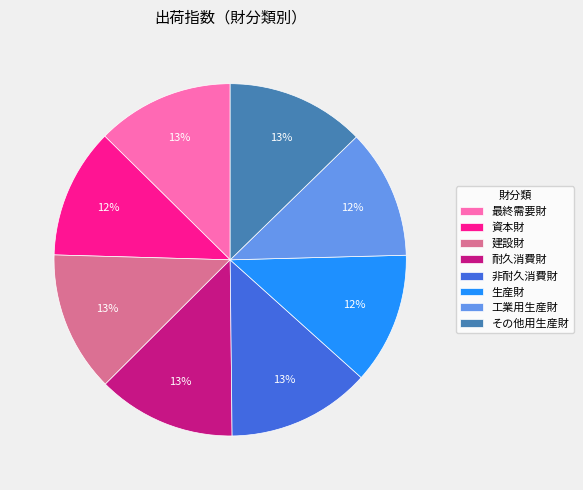

Do 工業用生産財 and 耐久消費財 together represent more than half of the pie?

No